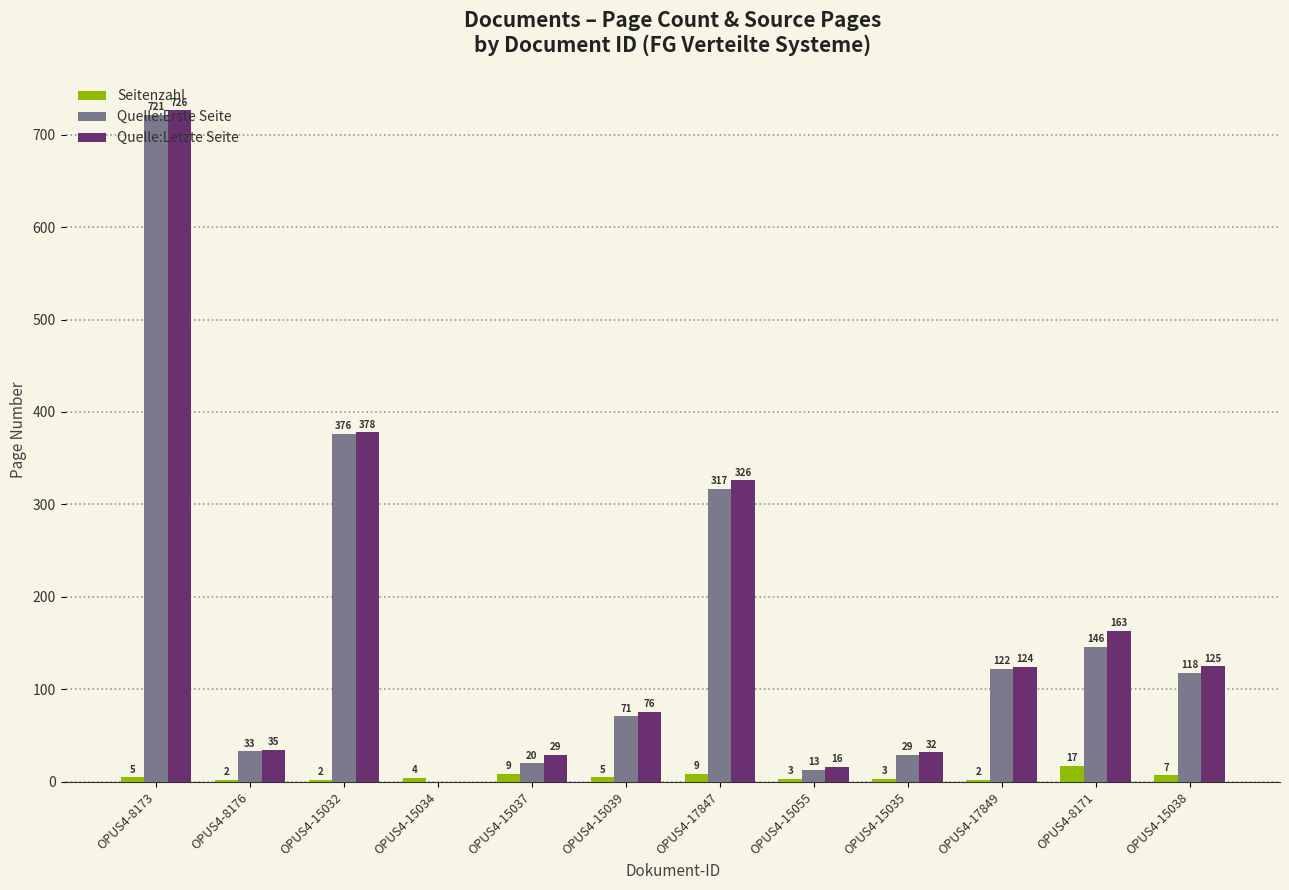

Read the Quelle:Erste Seite value at OPUS4-8173, to the nearest 100.

700